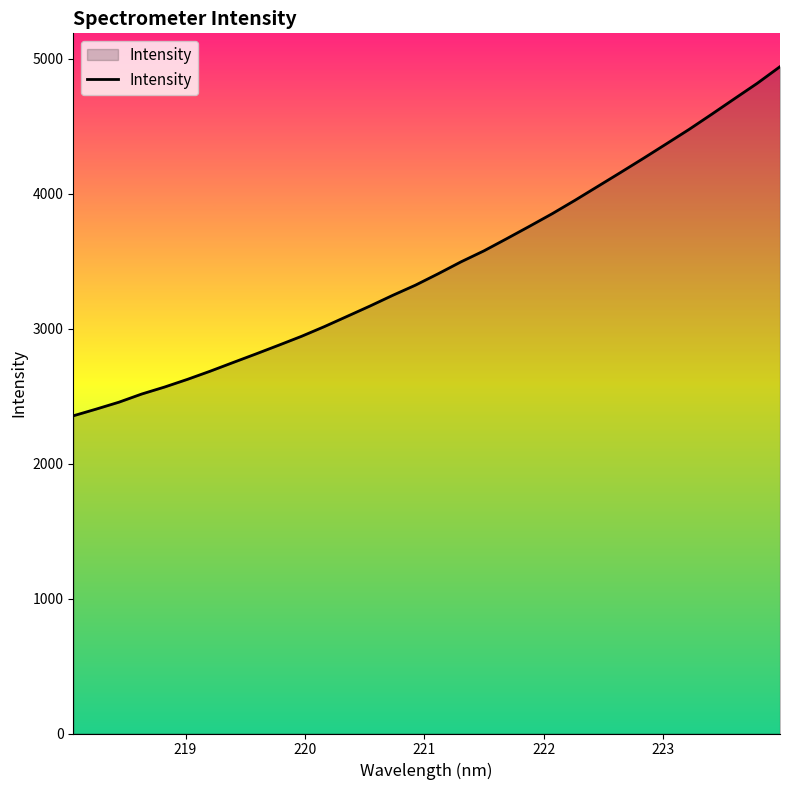

What is the difference between the second highest and second lowest values?

2415.0